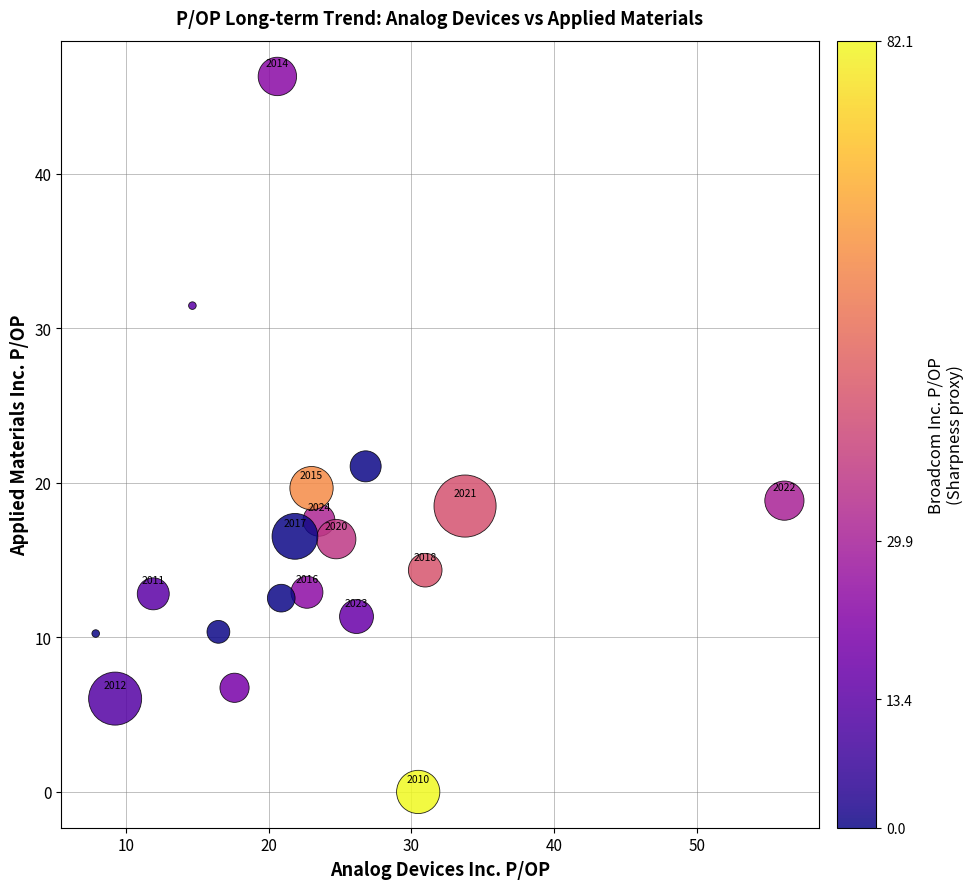

What Y value in the scatter plot is closest to 23?

21.1